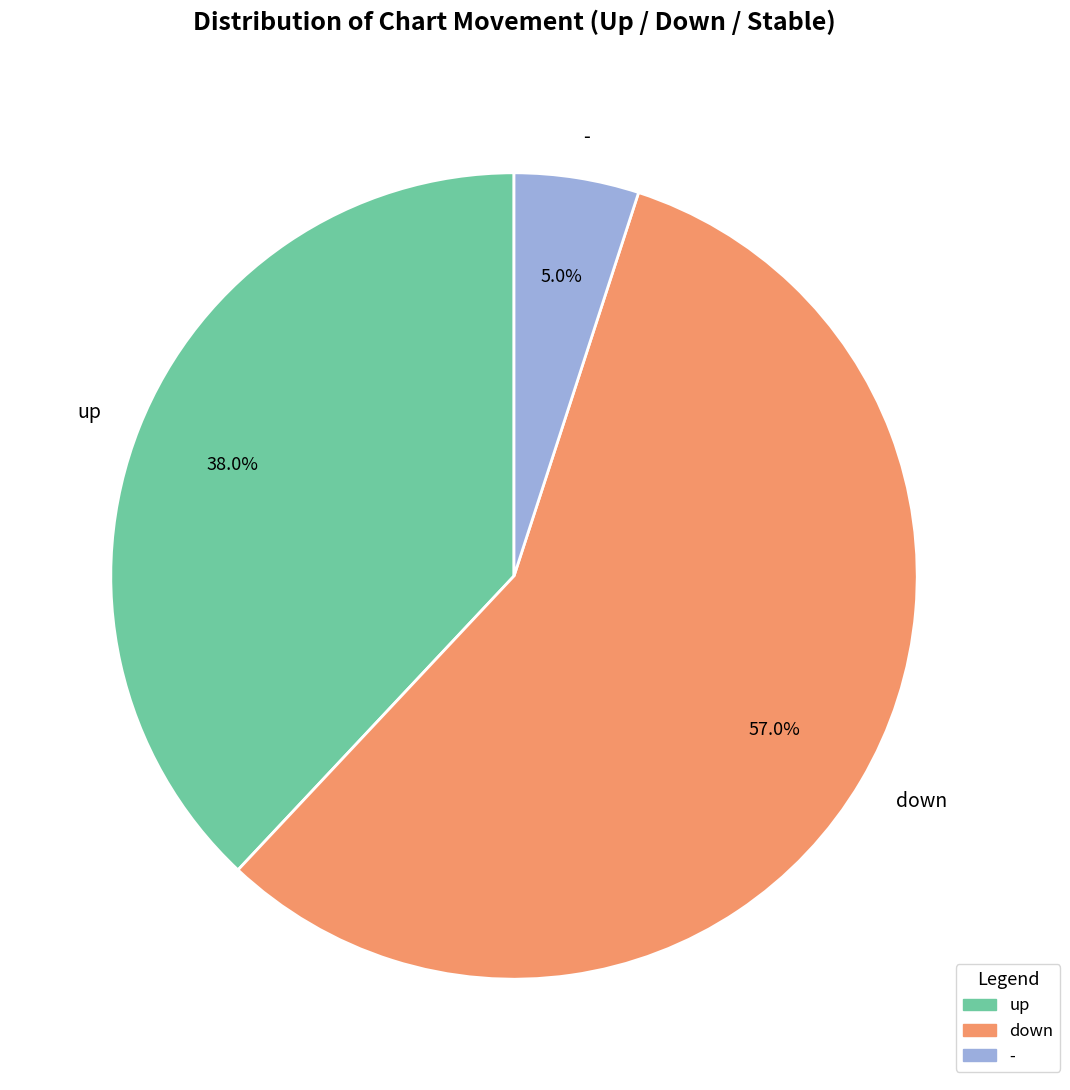

How many segments does this pie chart have?

3